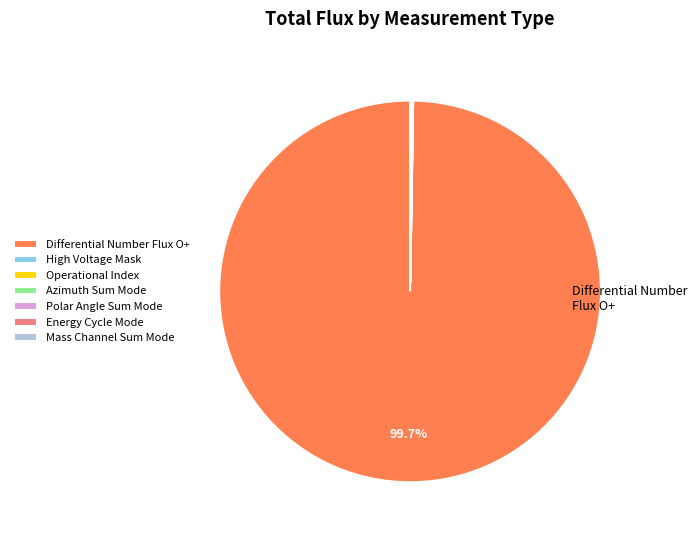

Which slice is the largest?

Differential Number Flux O+